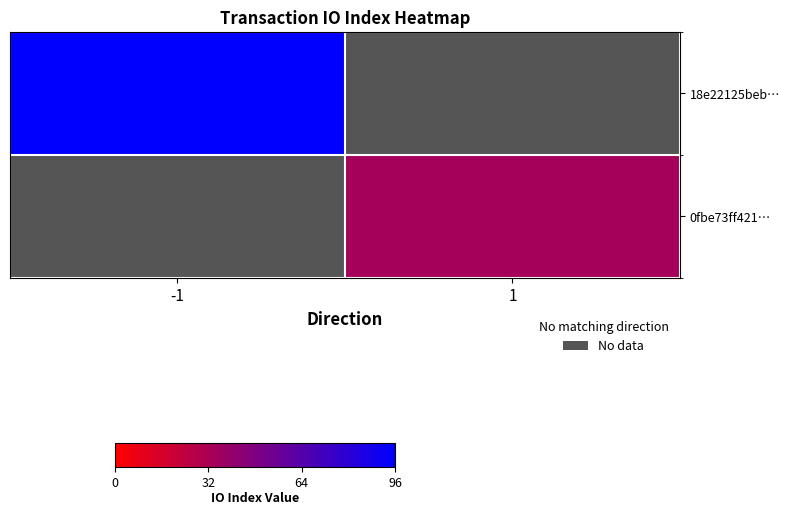

How many series are shown in this chart?

2